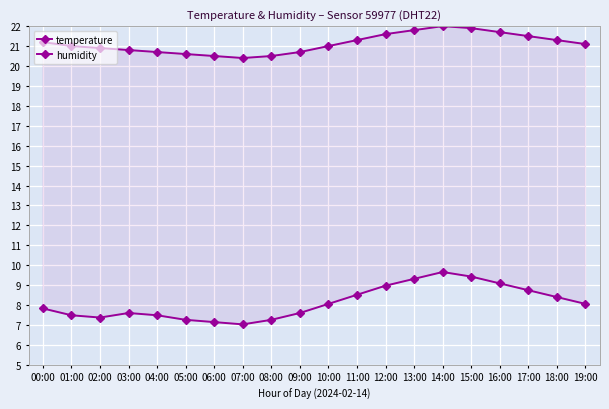

What is the spread (max minus min) of values at 18:00?

12.9